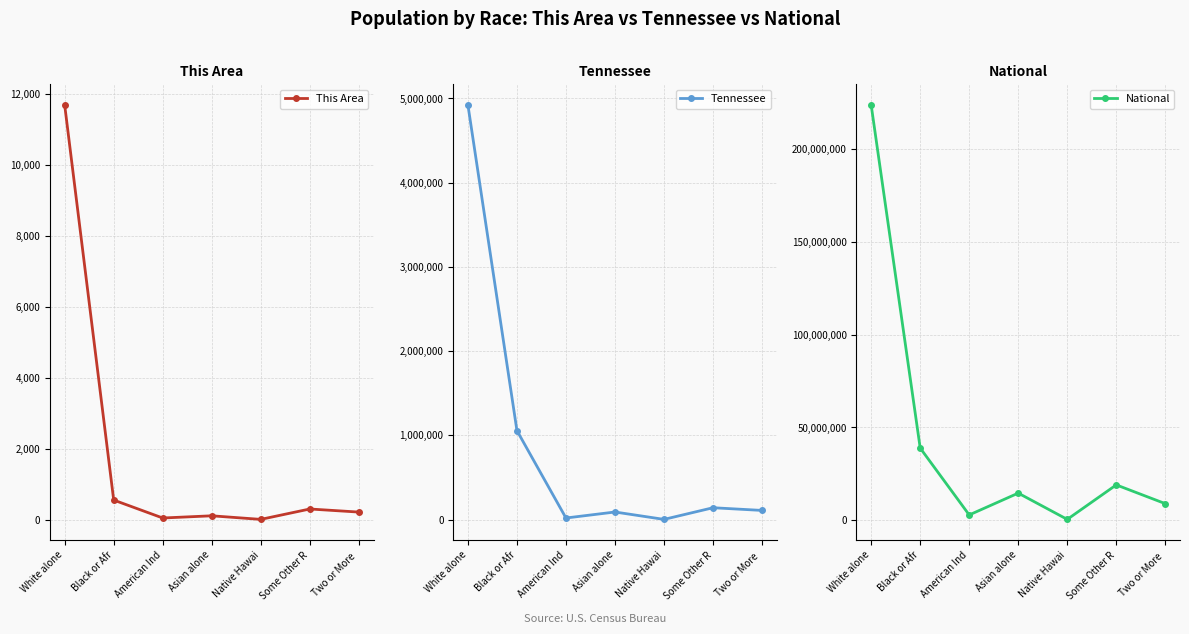

Is the value of Tennessee at Two or More  greater than the value of This Area at American Ind?

Yes